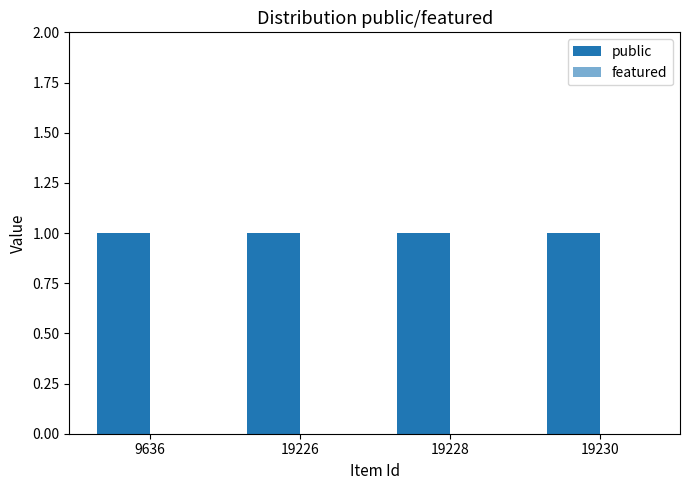

Which series changed the most between 9636 and 19230?

public